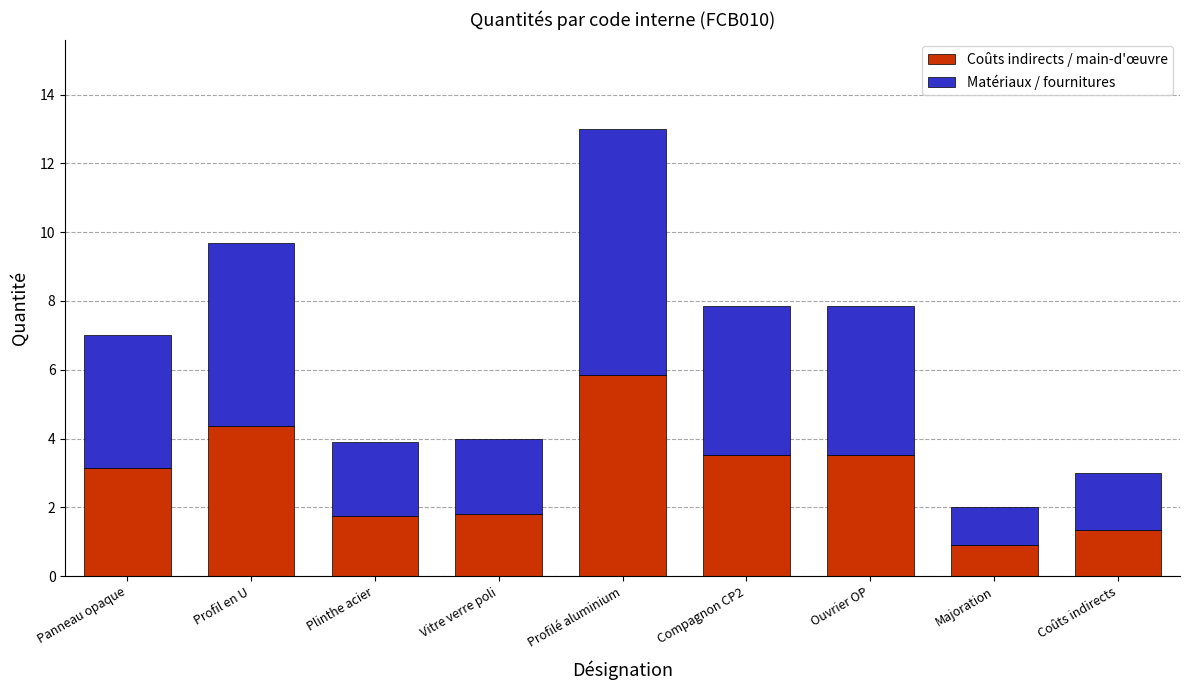

The Coûts indirects / main-d'œuvre series shows 3.5 at Compagnon CP2. True or false?

True